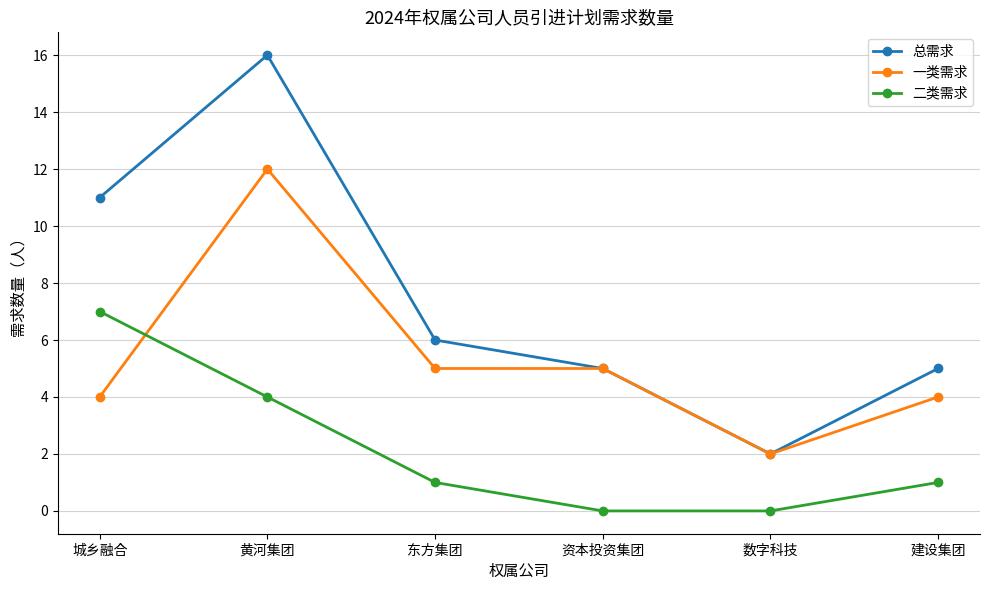

How many data points in 一类需求 are less than 5?

3